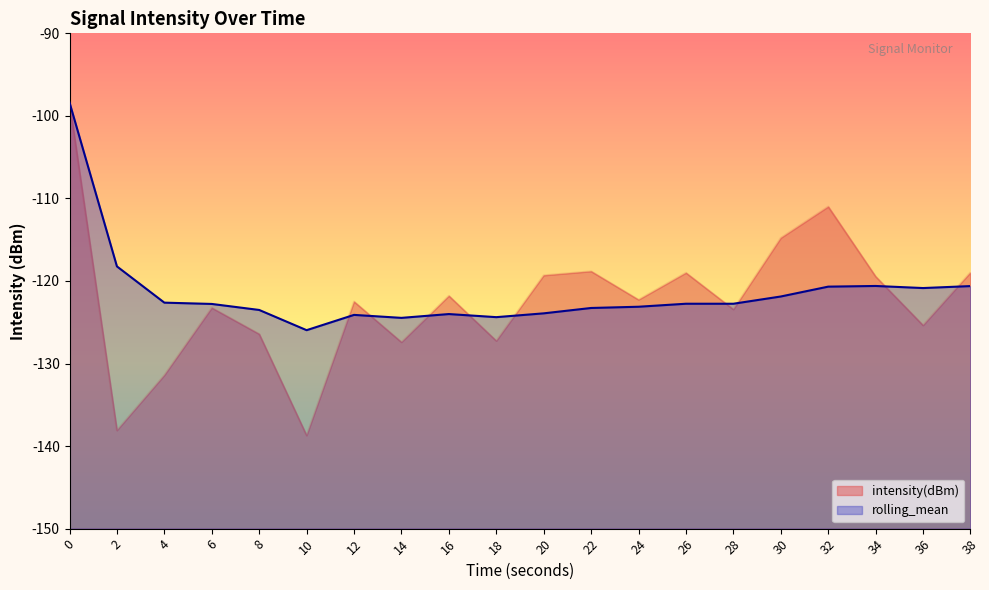

Rank the series by their average value, from lowest to highest.

intensity(dBm), rolling_mean